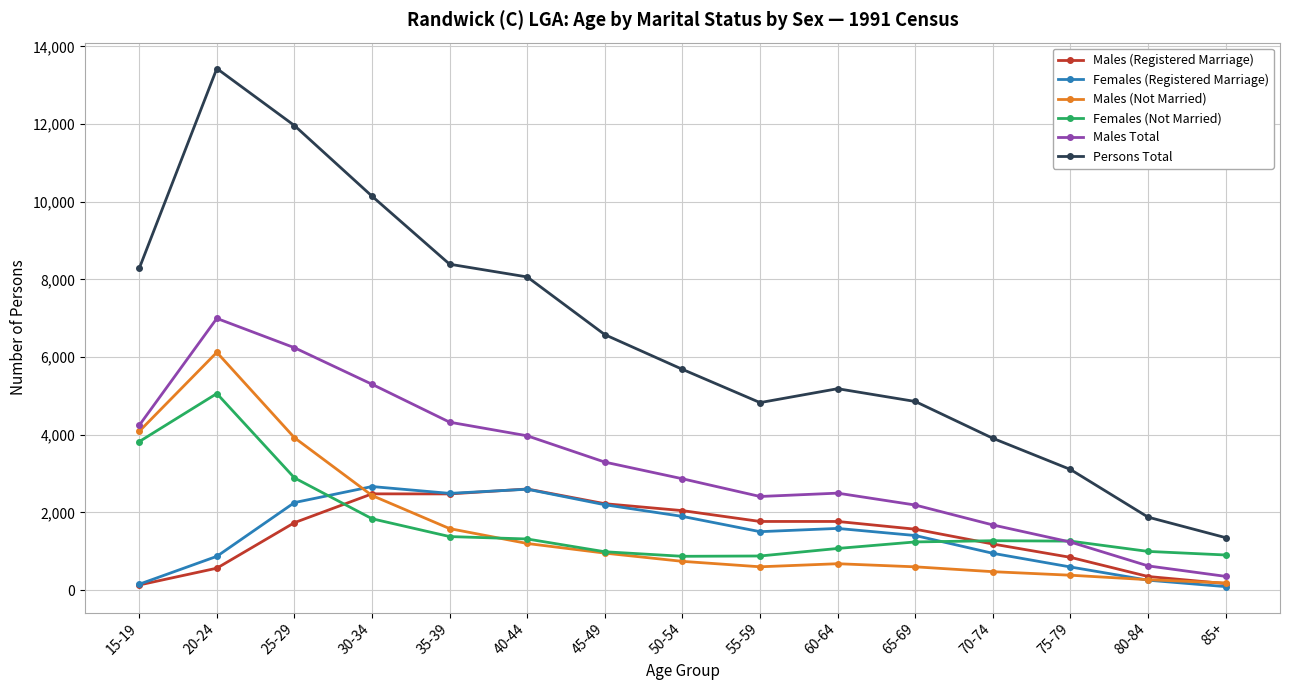

Which series ends up on top after the final intersection of Females (Registered Marriage) and Females (Not Married)?

Females (Not Married)